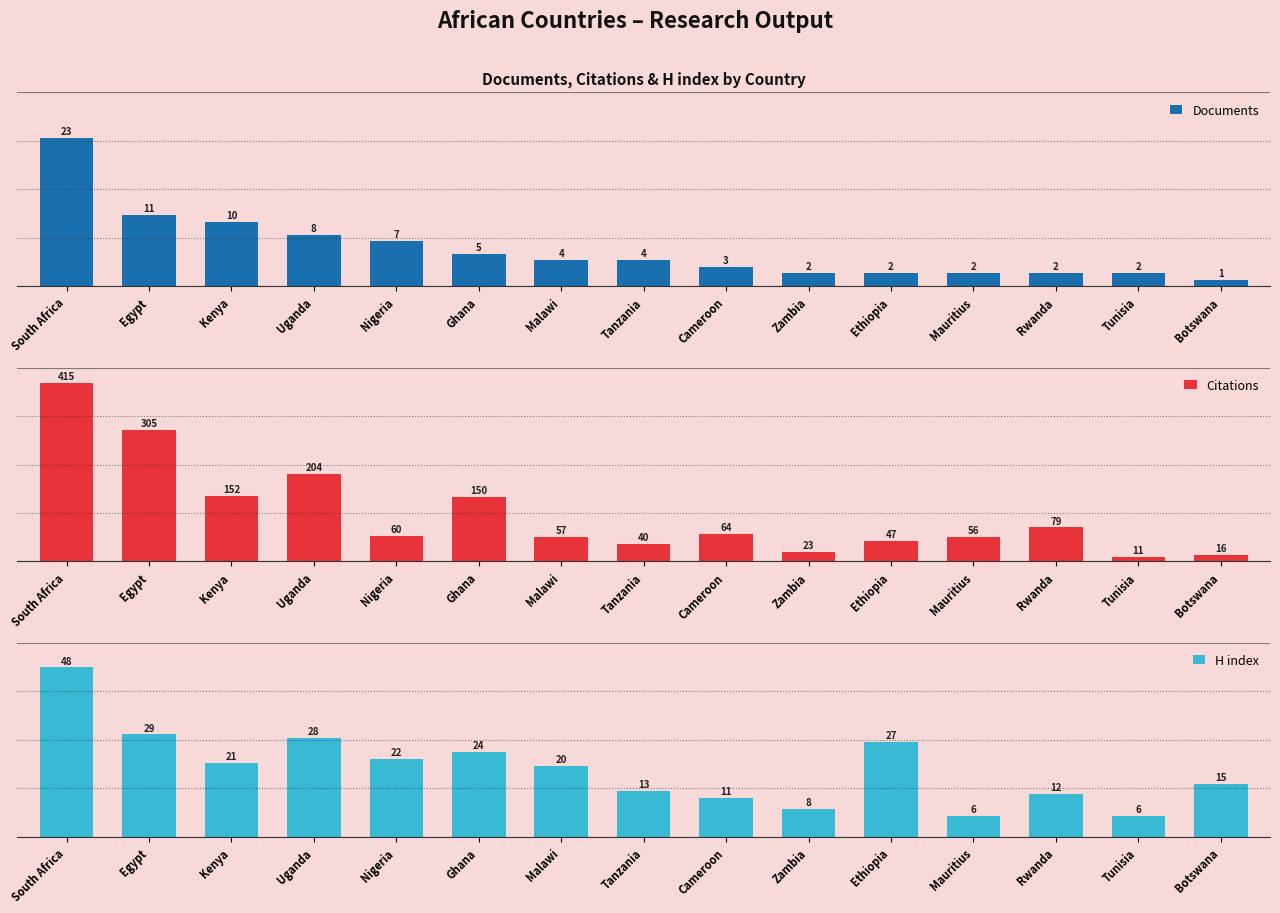

What is the highest value of the Citations series?

415